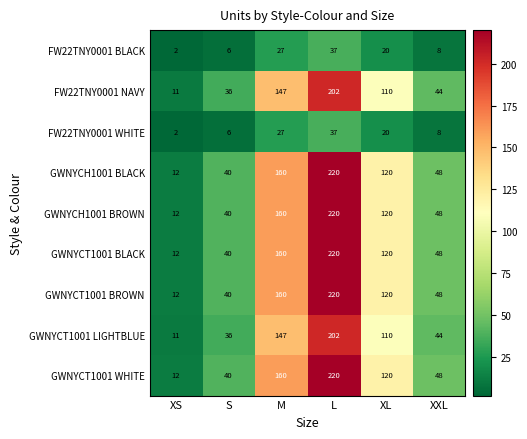

What is the difference between the highest and lowest values at XS?

10